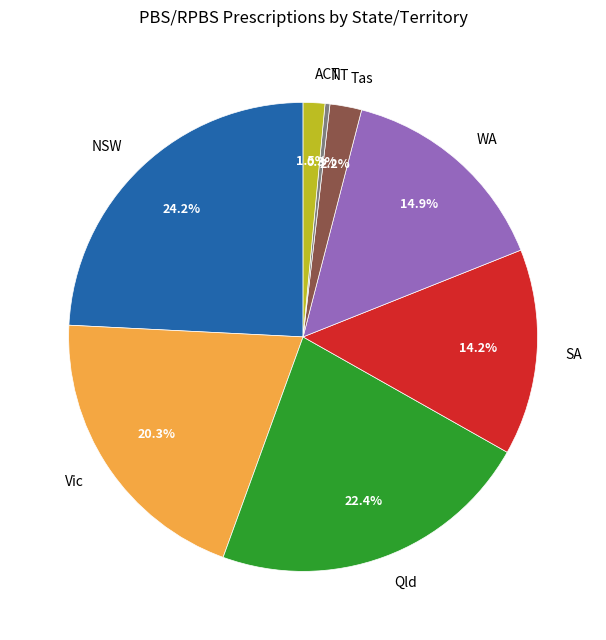

How many slices are in this pie chart?

8